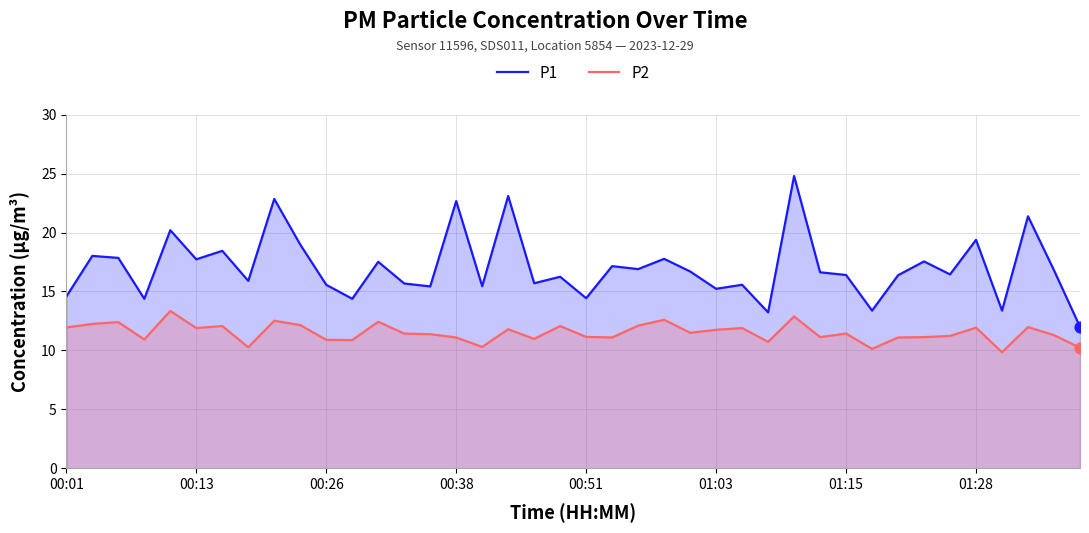

Which series reaches the minimum Y coordinate?

P2